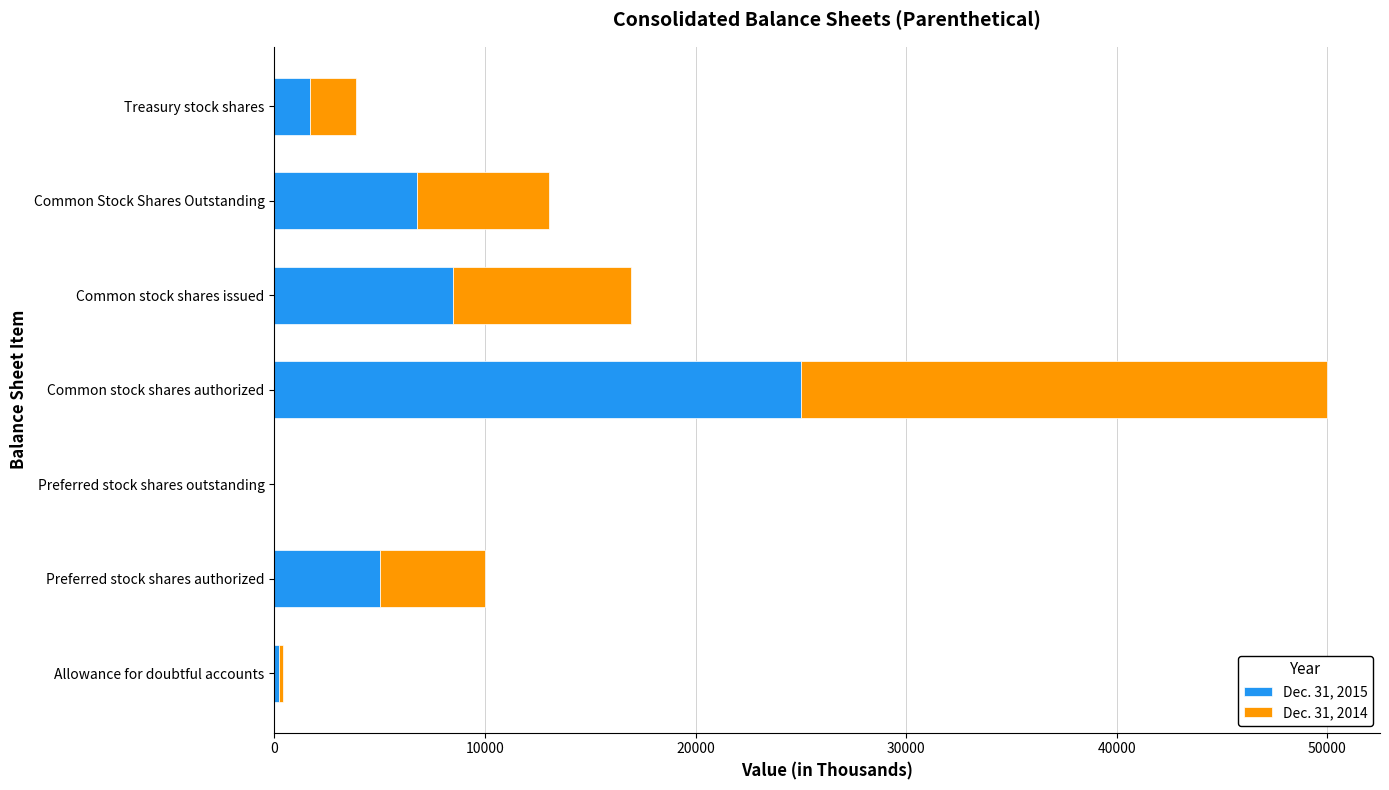

The value of Dec. 31, 2015 at Common Stock Shares Outstanding is 11806. True or false?

False